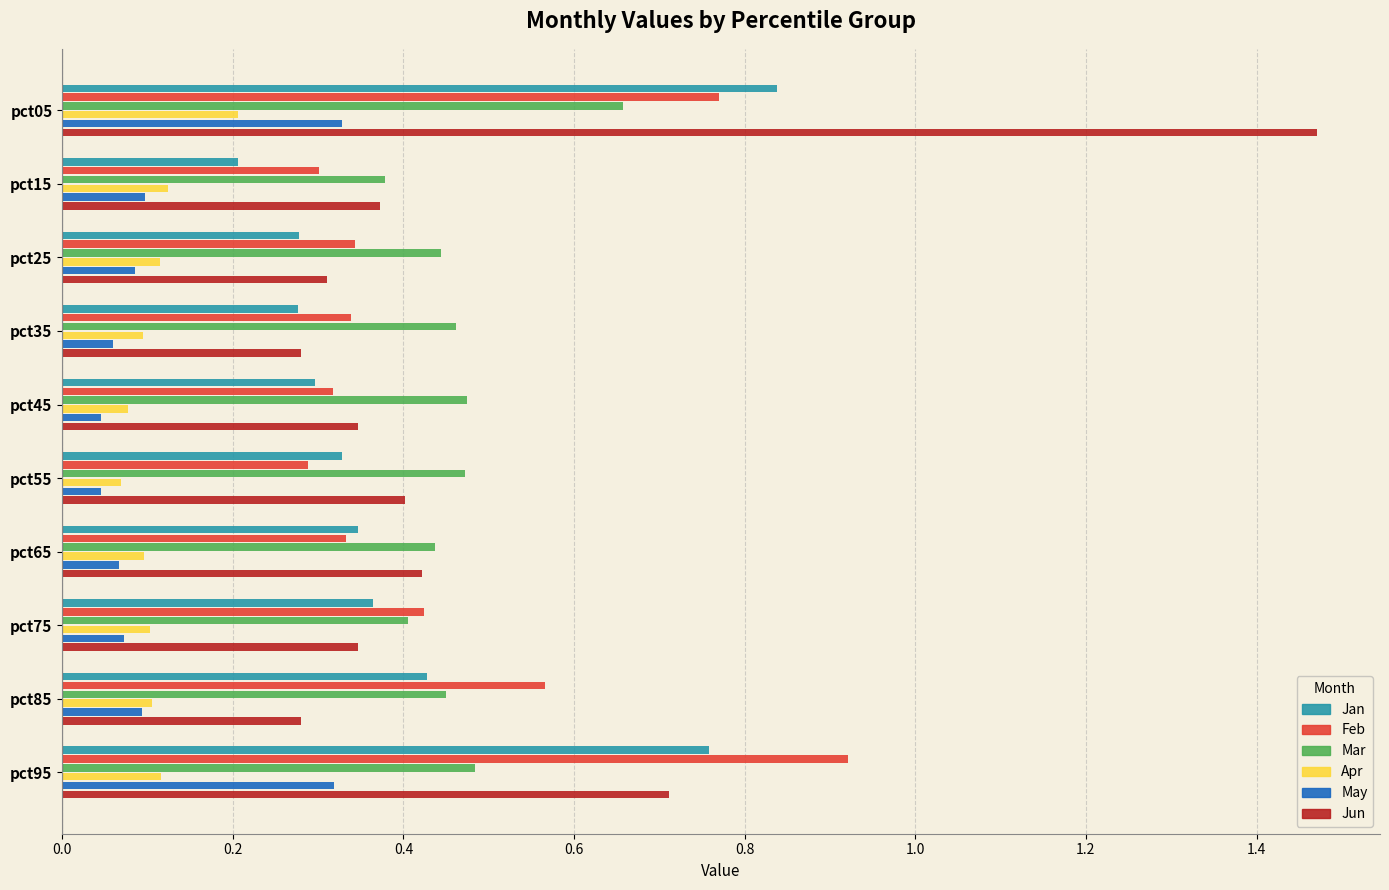

The Mar series shows 0.3 at pct85. True or false?

False